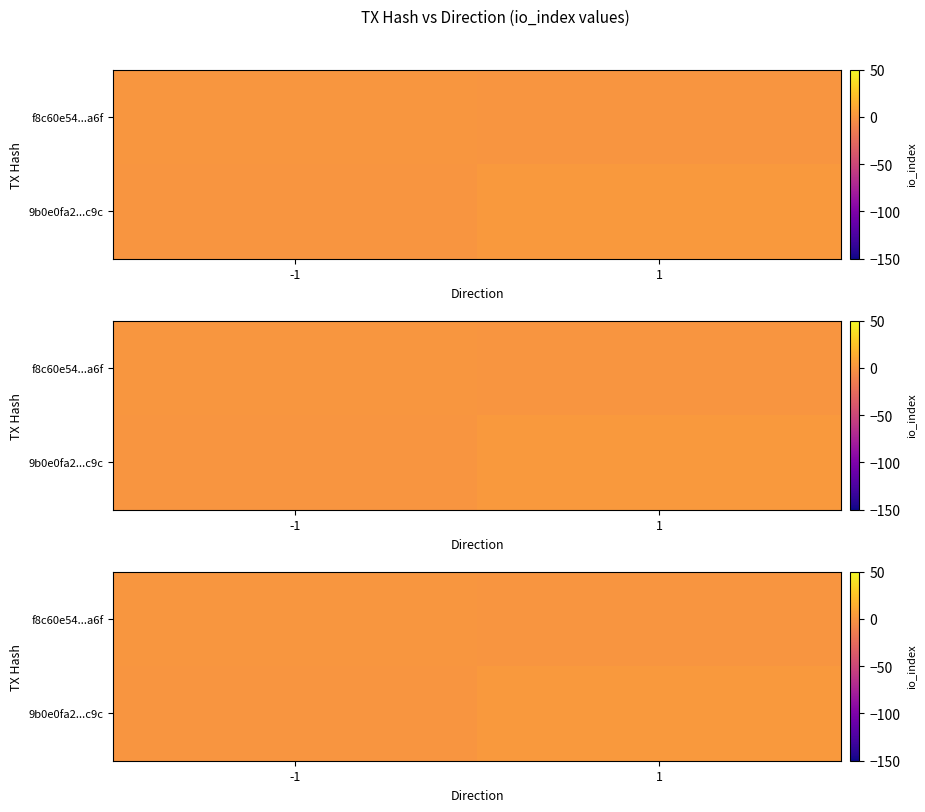

True or false: 9b0e0fa2...c9c has a value of 0 at -1.

True